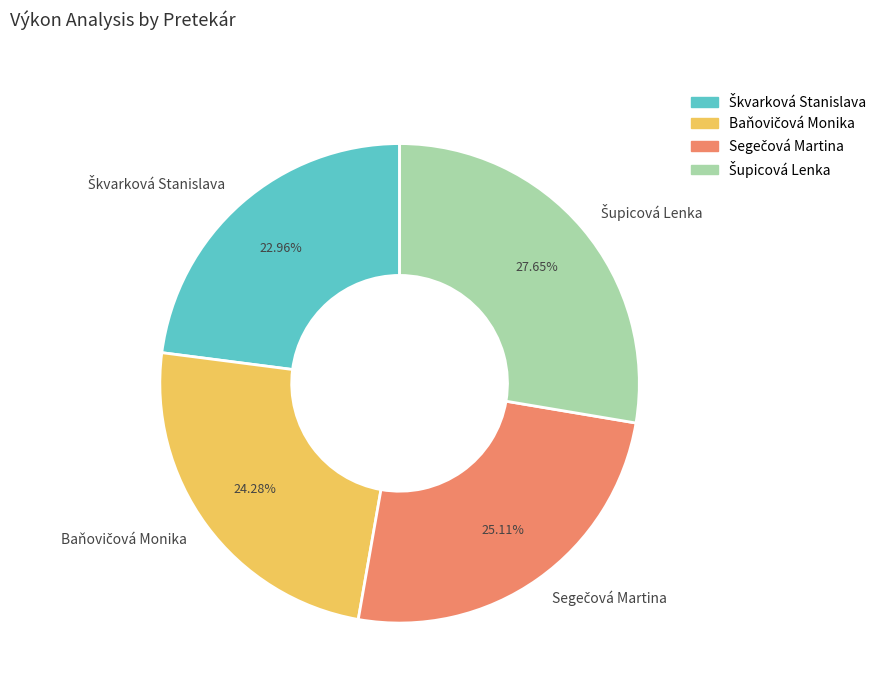

To the nearest percent, what is the difference between the largest and smallest slice percentages?

5%